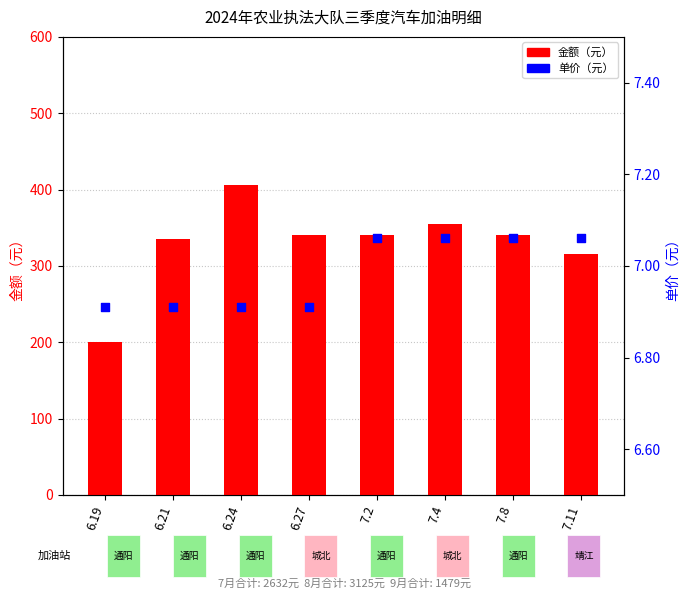

Which series contains the lowest Y value?

单价（元）